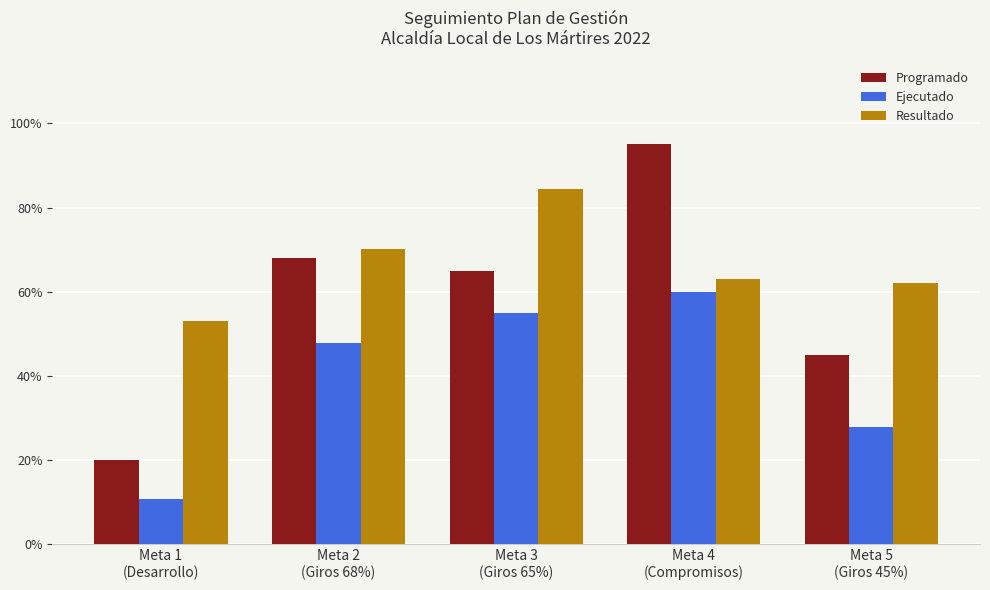

What are all the series names shown in the legend?

Programado, Ejecutado, Resultado